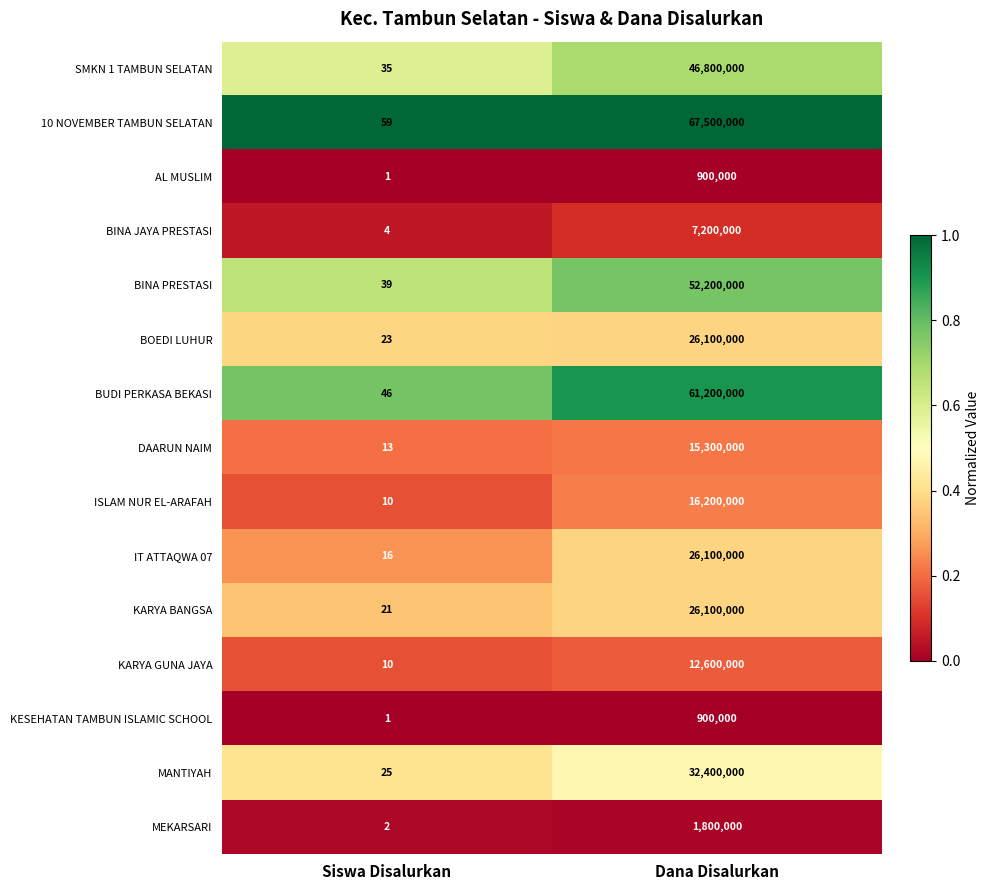

What is the sum of the BINA PRESTASI values at Dana Disalurkan and Siswa Disalurkan?

52200039